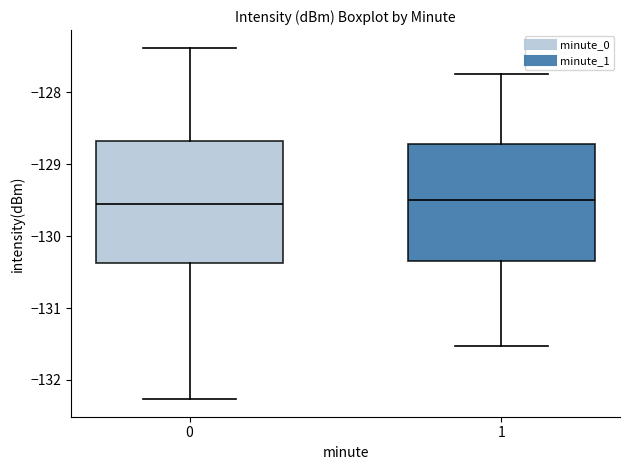

Reading left to right, read every box against the y-axis: the position of its median line, the range the box covers, and the ends of its whiskers. The values are not printed on the chart, so give them approximately, as read against the axis.

0: median -129.5, box -130.4 to -128.7, whiskers -132.3 to -127.4
1: median -129.5, box -130.3 to -128.7, whiskers -131.5 to -127.8